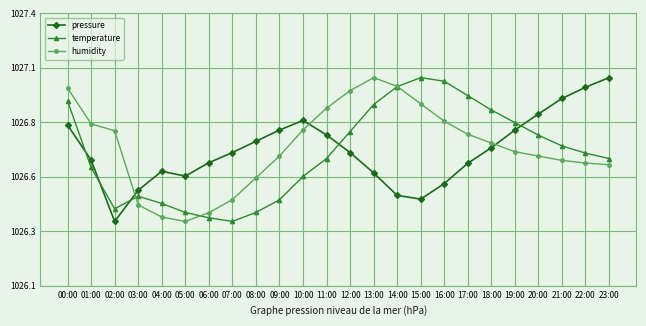

At which label is pressure closest to 1026?

02:00